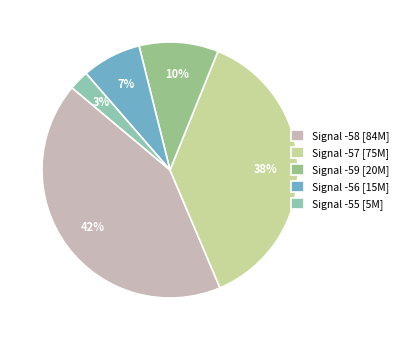

Count the number of slices in the pie.

5